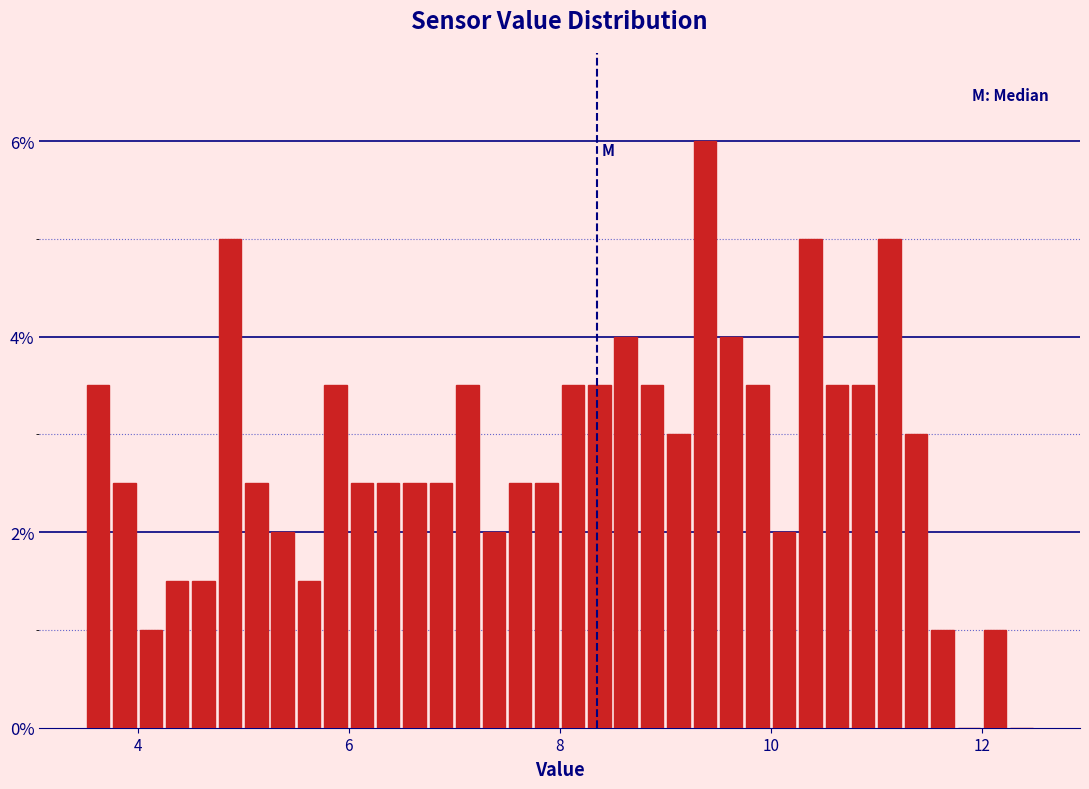

Around what value on the x-axis is the tallest bar? Give the approximate position of its centre, as read against the axis.

9.4